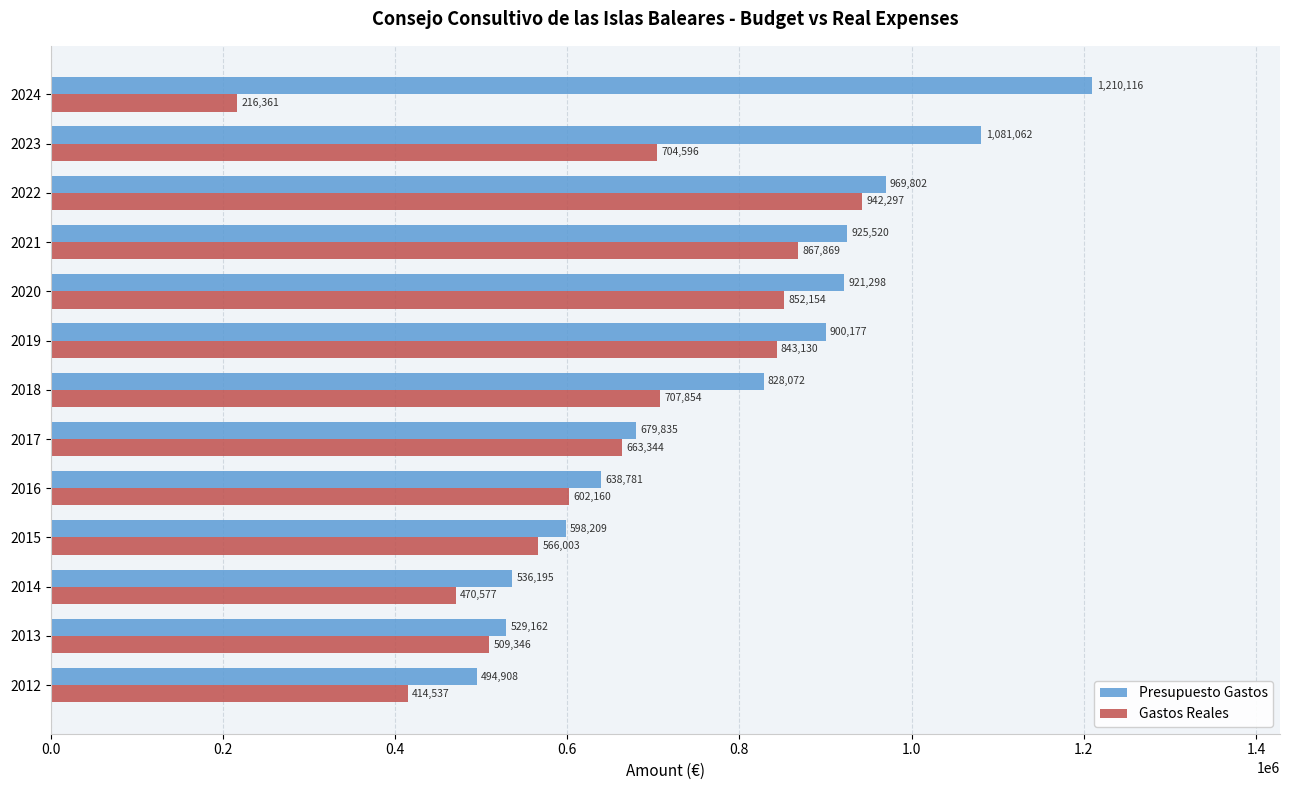

At 2018, list the series in order from largest to smallest.

Presupuesto Gastos, Gastos Reales